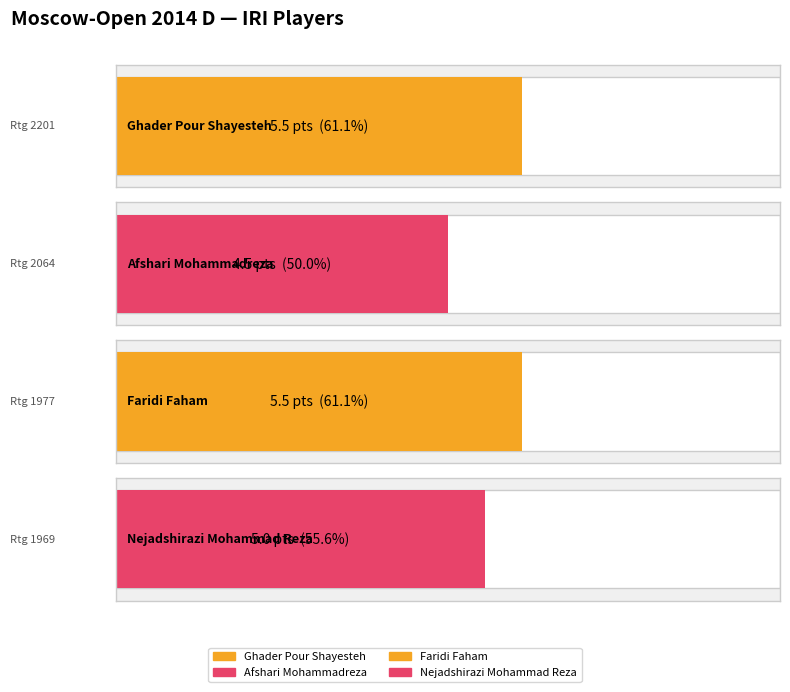

The value at Faridi Faham is 5.5. True or false?

True